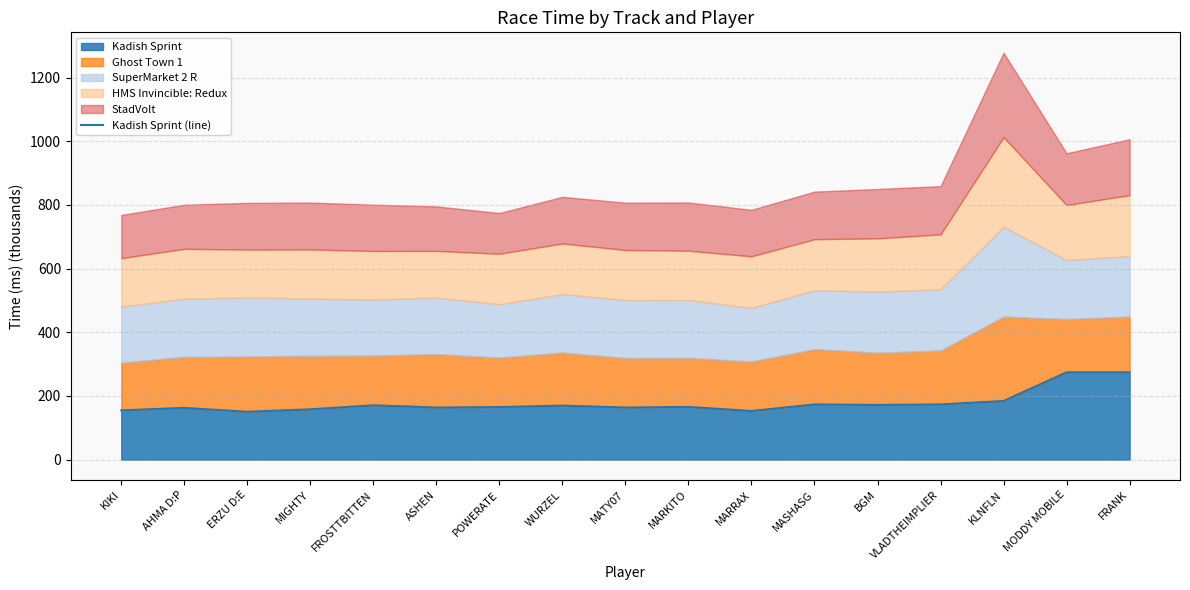

What is the difference between the values at KIKI and AHMA D:P?

7.9